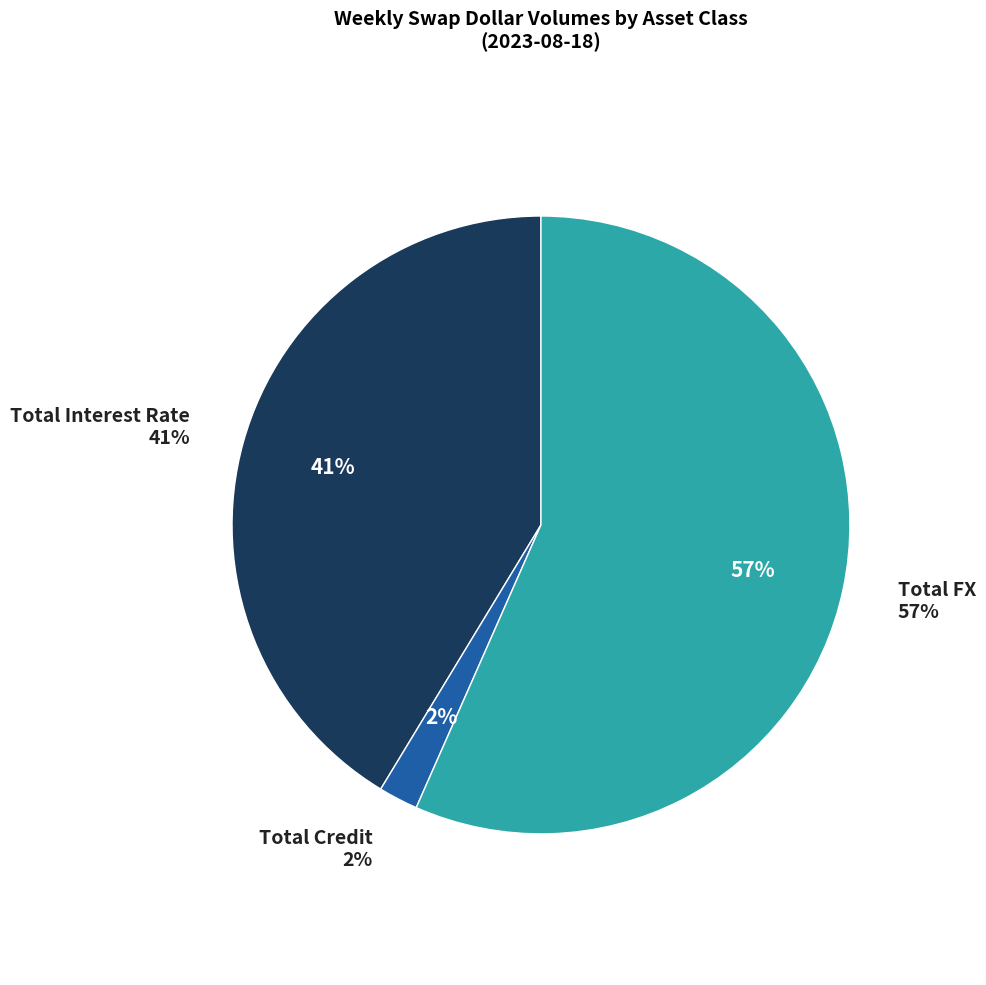

To the nearest percent, what is the average slice percentage?

33%